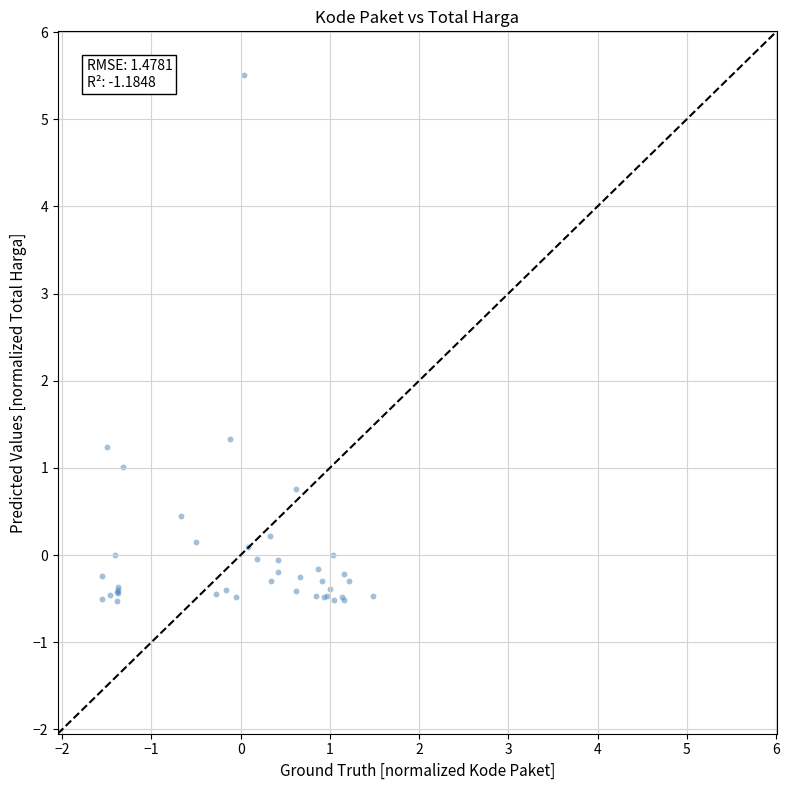

What Y value in the scatter plot is closest to 2?

1.3